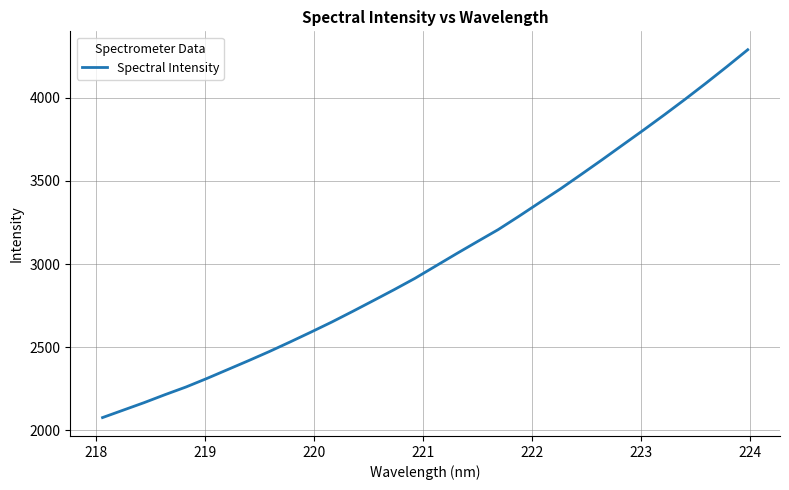

What is the maximum value shown in the chart?

4288.5